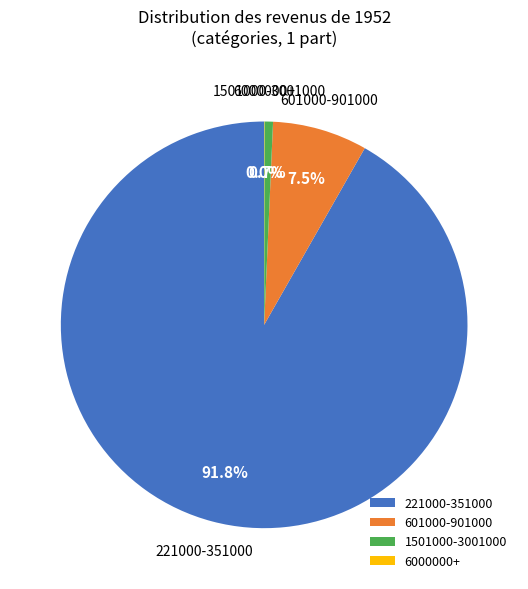

Between 221000-351000 and 1501000-3001000, which is larger?

221000-351000